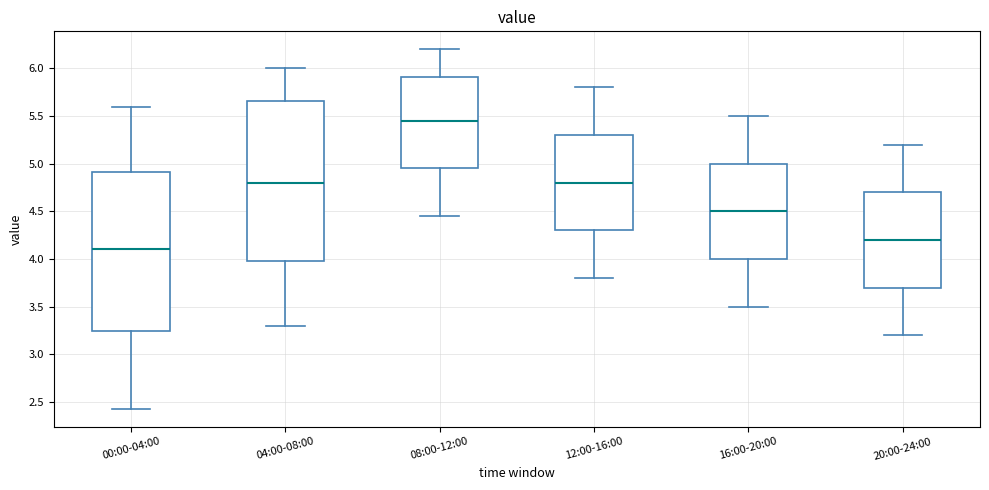

Where is the lower edge of the box for 12:00-16:00 on the y-axis? The values are not printed on the chart, so give them approximately, as read against the axis.

4.30